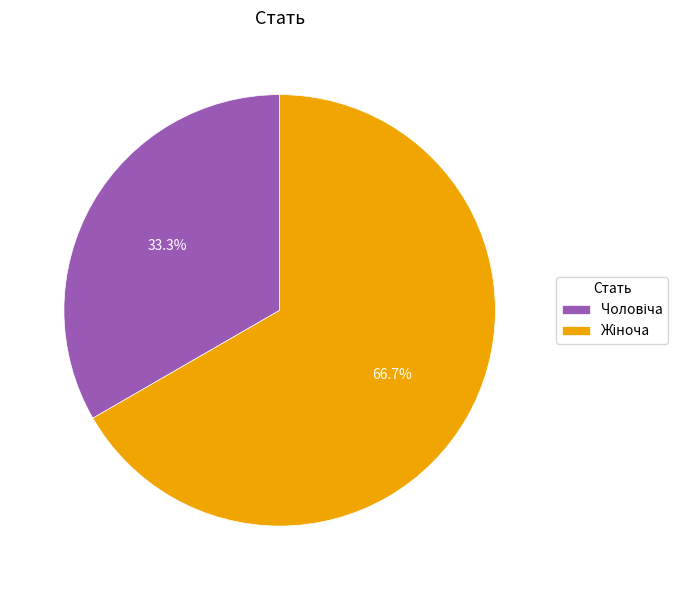

Is there a majority slice in this chart?

Yes